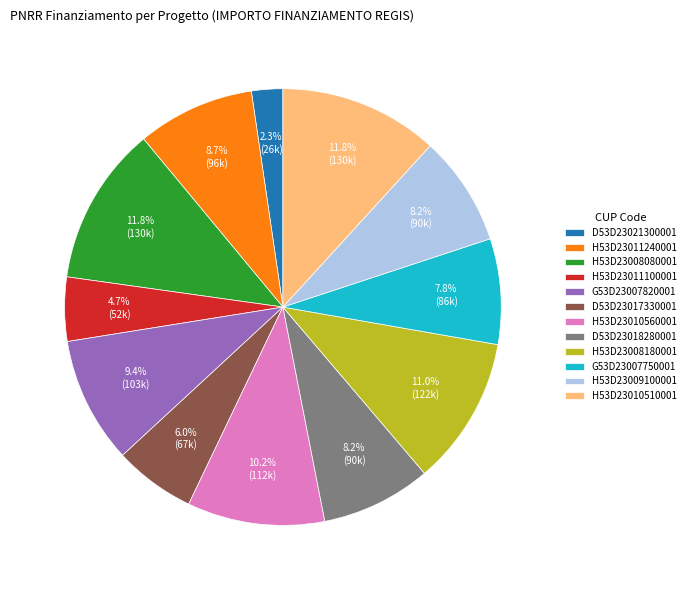

To the nearest percent, what is the difference between the H53D23010560001 and D53D23018280001 slice percentages?

2%